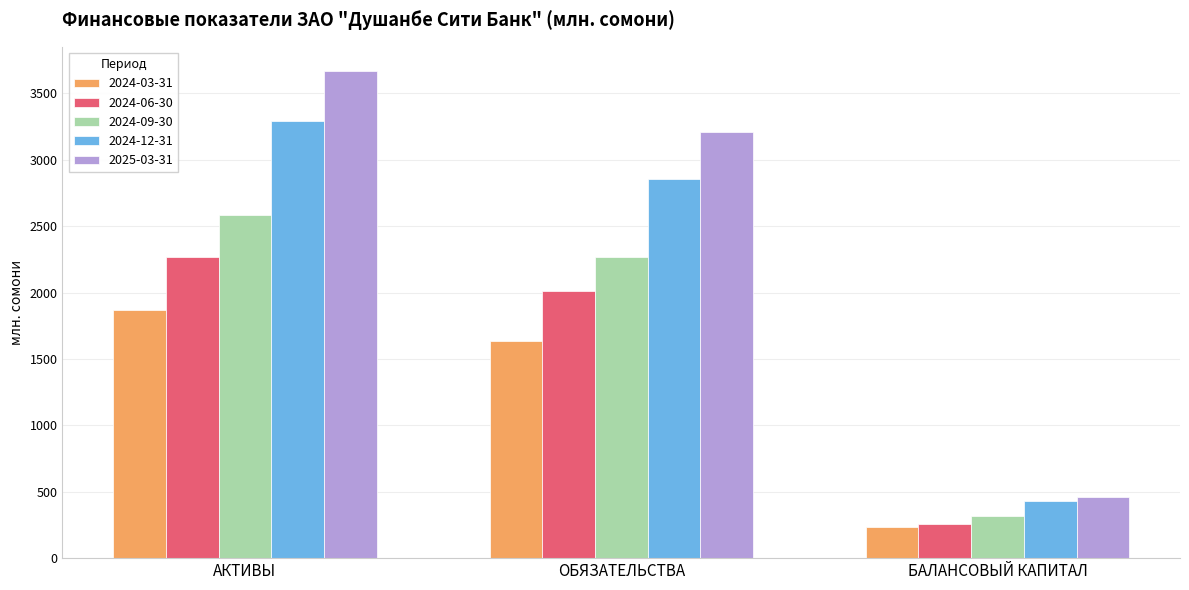

The value of 2024-09-30 at АКТИВЫ is 1776.8. True or false?

False